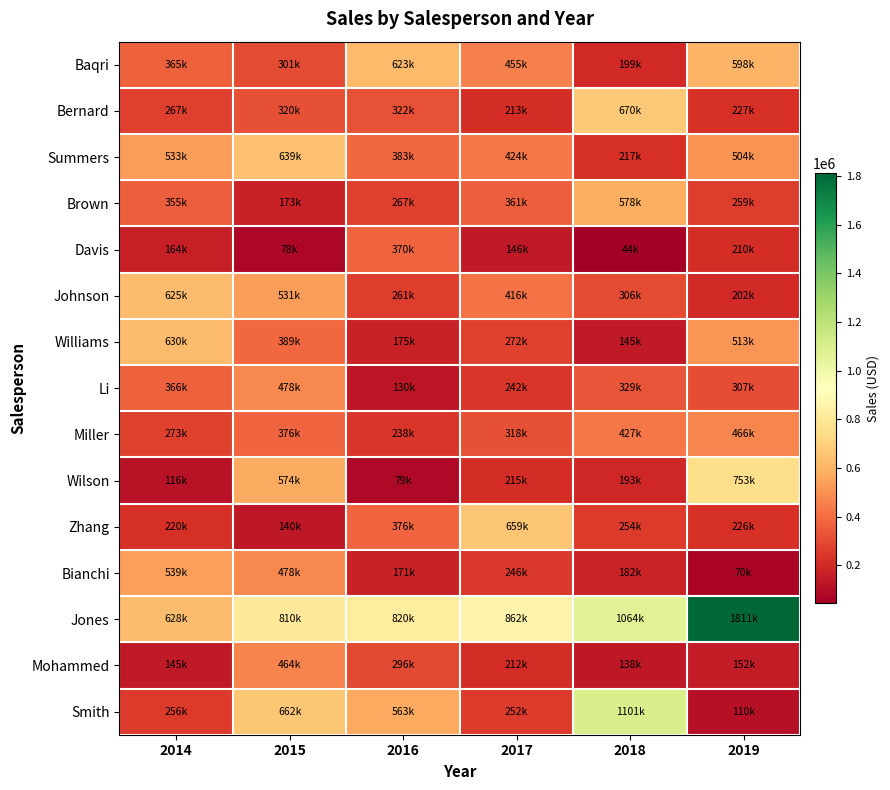

What is the total value across all series at 2019?

6408000